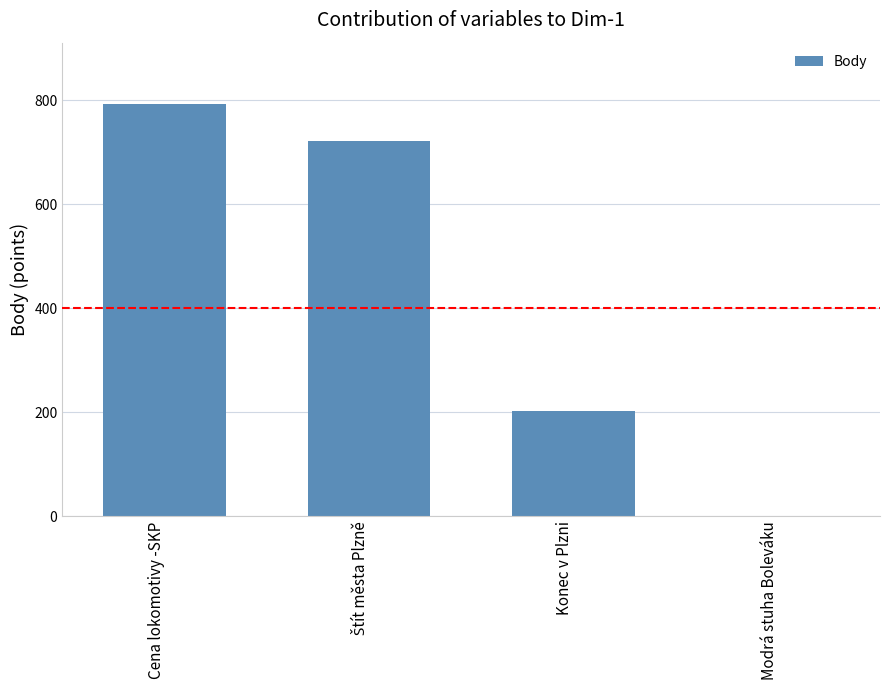

Where does the data first go above 721?

Cena lokomotivy -SKP